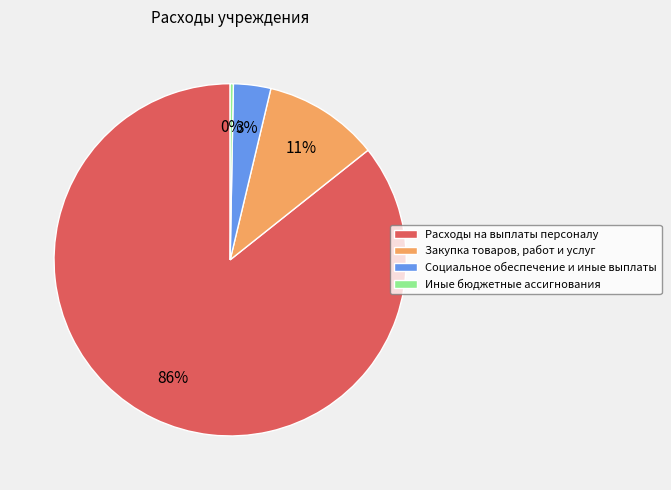

What percentage is the Социальное обеспечение и иные выплаты slice, to the nearest percent?

3%